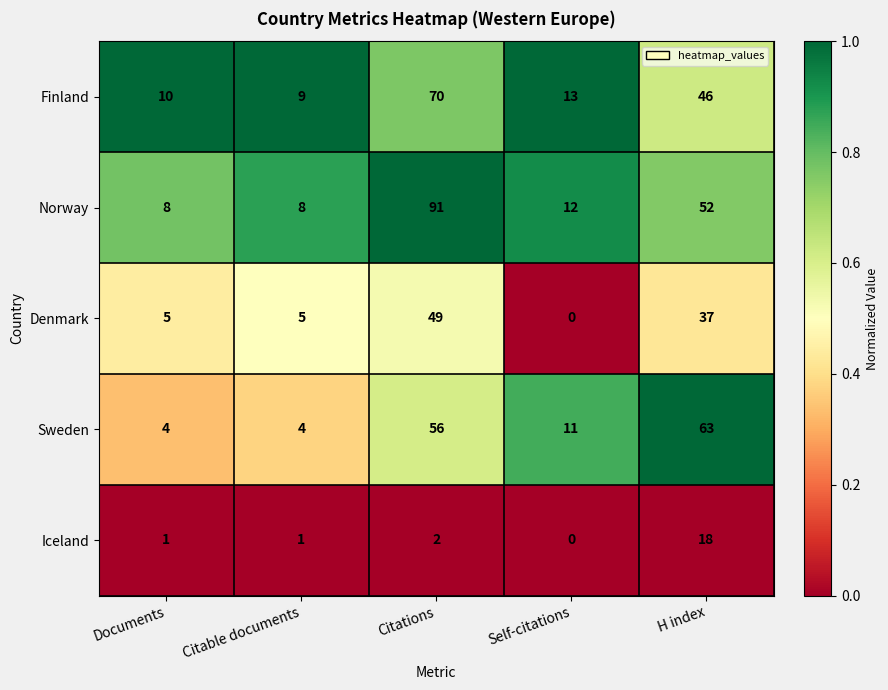

At which category does the chart reach its minimum across all series?

Self-citations